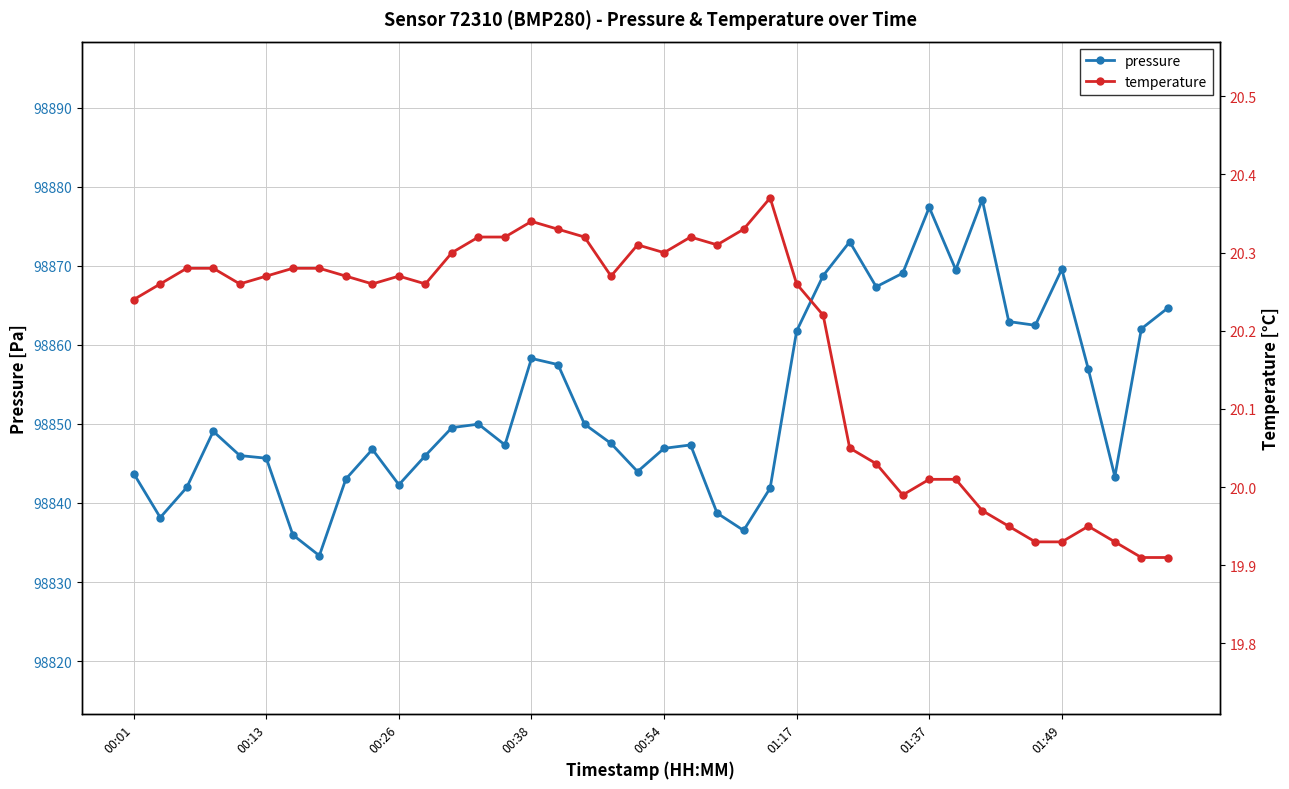

True or false: pressure has more than 1 interior local peaks.

True